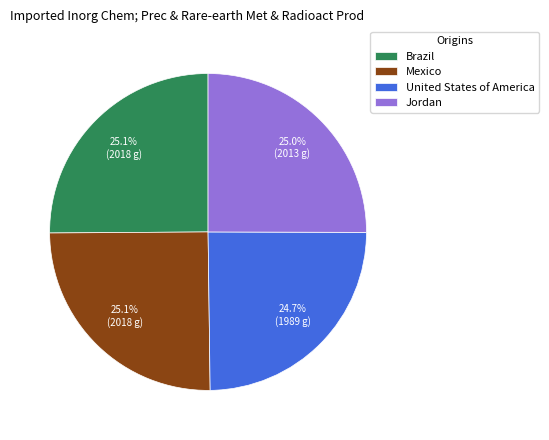

How much of the chart is everything except Mexico?

74.9%